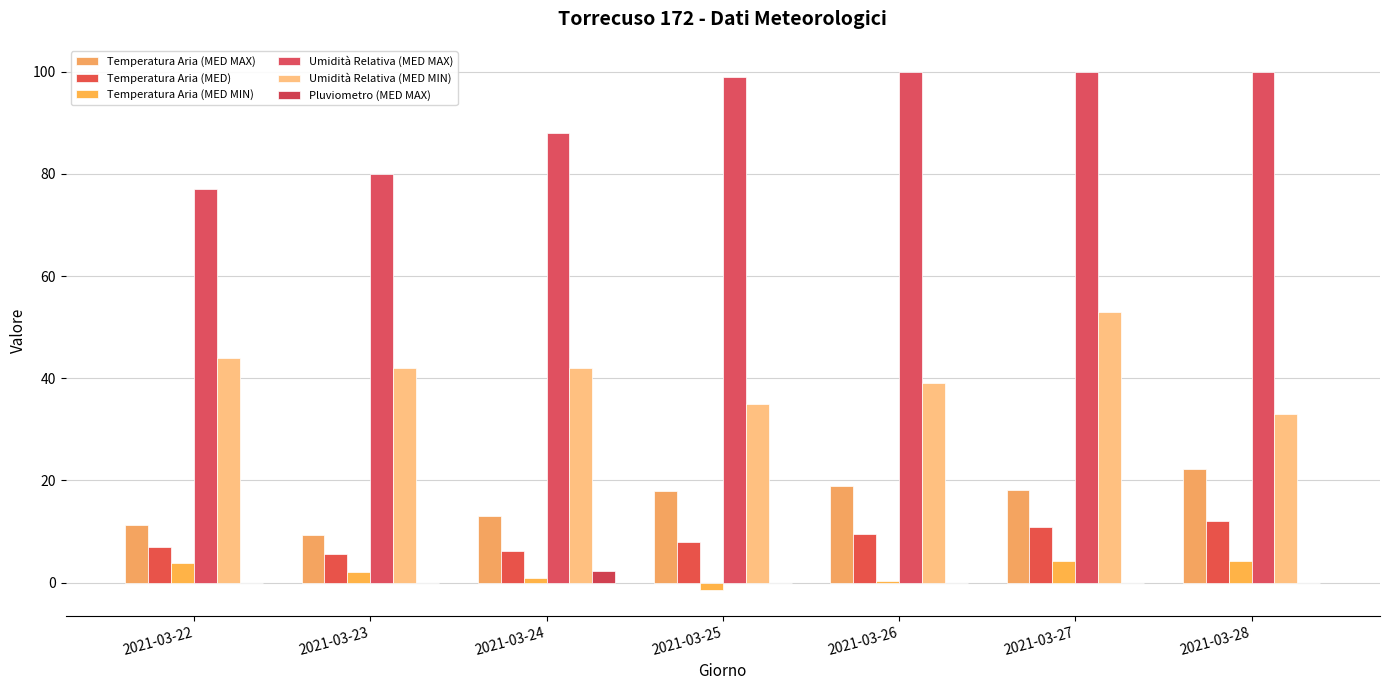

At 2021-03-26, list the series in order from smallest to largest.

Pluviometro (MED MAX), Temperatura Aria (MED MIN), Temperatura Aria (MED), Temperatura Aria (MED MAX), Umidità Relativa (MED MIN), Umidità Relativa (MED MAX)